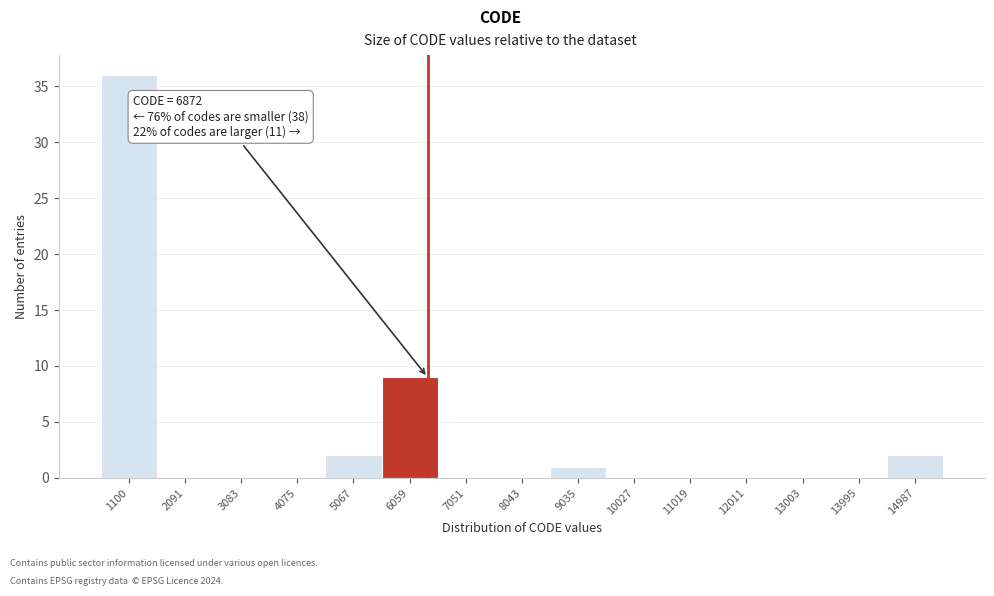

Reading left to right, transcribe all the data shown in this chart.

1100=36	2091=0	3083=0	4075=0	5067=2	6059=9	7051=0	8043=0	9035=1	10027=0	11019=0	12011=0	13003=0	13995=0	14987=2